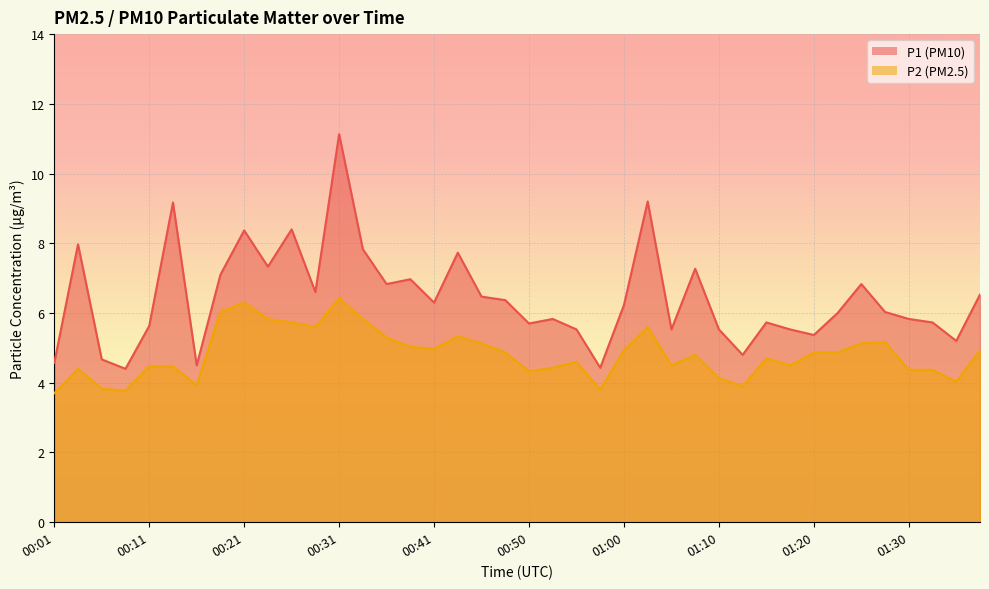

Reading left to right, what are all the values shown in this chart?

P1: 00:01=4.6	00:04=8.0	00:06=4.7	00:09=4.4	00:11=5.6	00:14=9.2	00:16=4.5	00:19=7.1	00:21=8.4	00:23=7.3	00:26=8.4	00:28=6.6	00:31=11.1	00:33=7.8	00:36=6.8	00:38=7.0	00:41=6.3	00:43=7.7	00:45=6.5	00:48=6.4	00:50=5.7	00:53=5.8	00:55=5.5	00:58=4.4	01:00=6.2	01:03=9.2	01:05=5.5	01:08=7.3	01:10=5.5	01:12=4.8	01:15=5.7	01:17=5.5	01:20=5.4	01:22=6.0	01:25=6.8	01:27=6.0	01:30=5.8	01:32=5.7	01:35=5.2	01:37=6.5
P2: 00:01=3.7	00:04=4.4	00:06=3.8	00:09=3.8	00:11=4.5	00:14=4.5	00:16=3.9	00:19=6.0	00:21=6.3	00:23=5.8	00:26=5.7	00:28=5.6	00:31=6.4	00:33=5.8	00:36=5.3	00:38=5.0	00:41=5.0	00:43=5.3	00:45=5.1	00:48=4.9	00:50=4.3	00:53=4.4	00:55=4.6	00:58=3.8	01:00=4.9	01:03=5.6	01:05=4.5	01:08=4.8	01:10=4.1	01:12=3.9	01:15=4.7	01:17=4.5	01:20=4.9	01:22=4.9	01:25=5.1	01:27=5.2	01:30=4.4	01:32=4.4	01:35=4.0	01:37=4.9